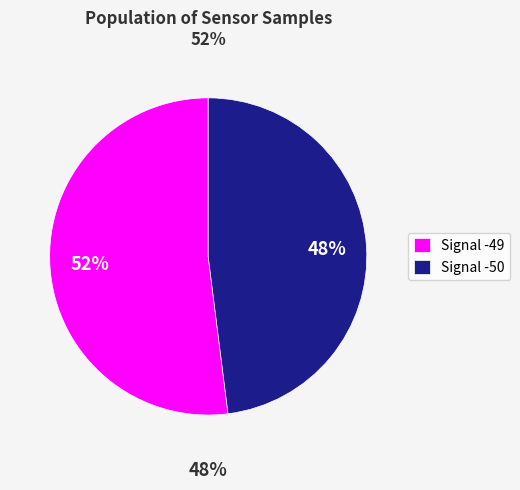

Approximately how many times larger is the value at -49 compared to -50?

1.0